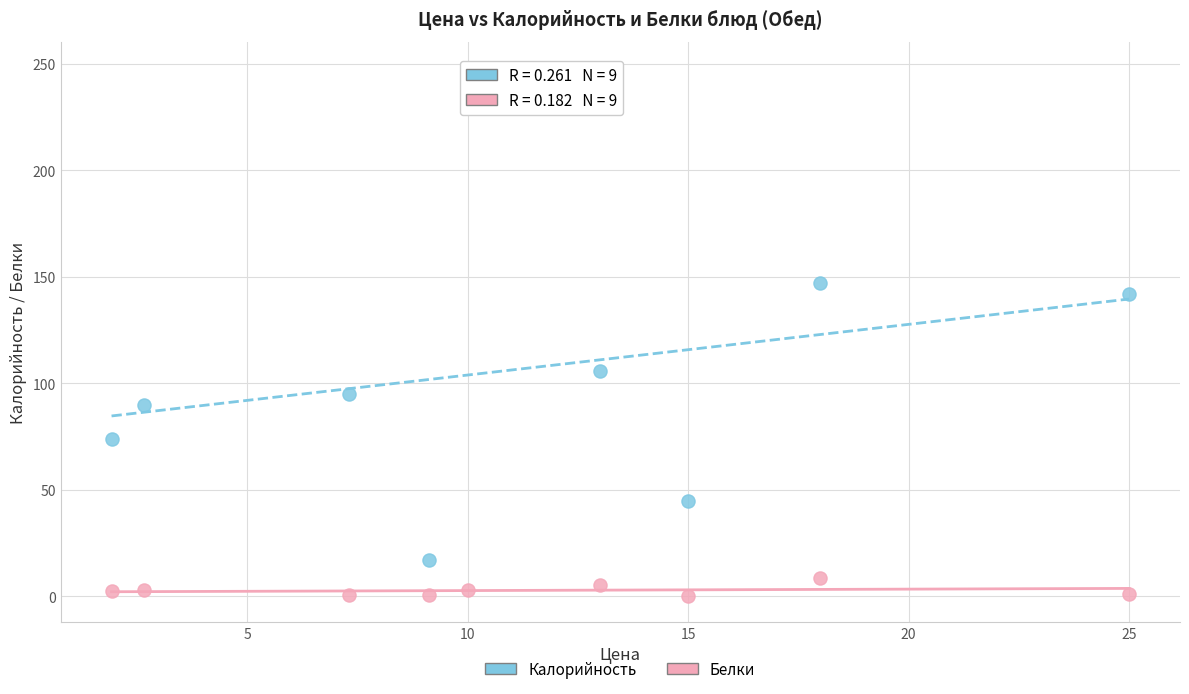

In the Калорийность series, what Y value is closest to 132?

142.0